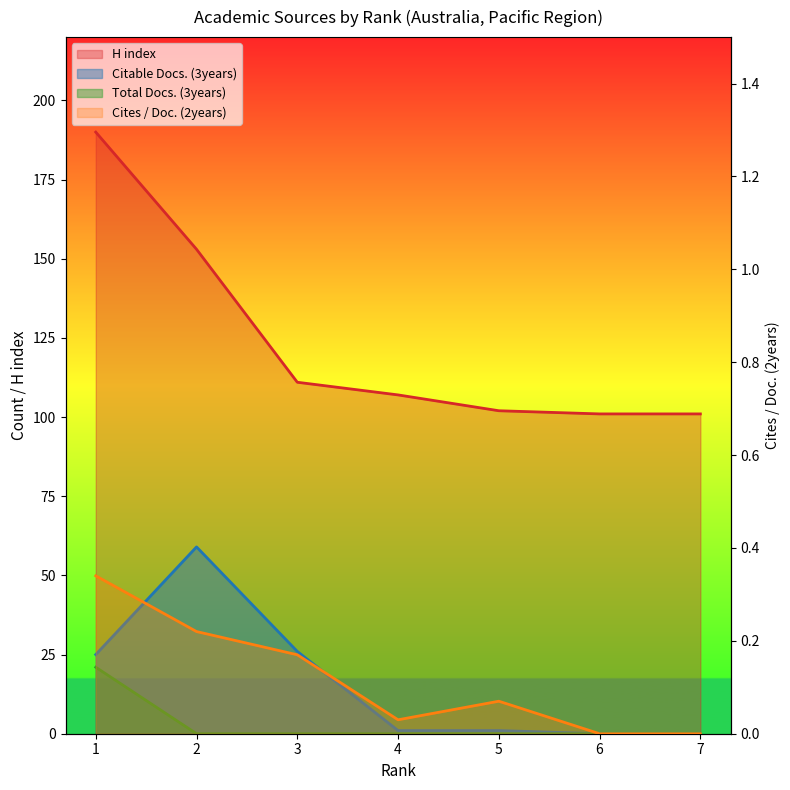

True or false: Total Docs. (3years) and Citable Docs. (3years) cross at least once.

False